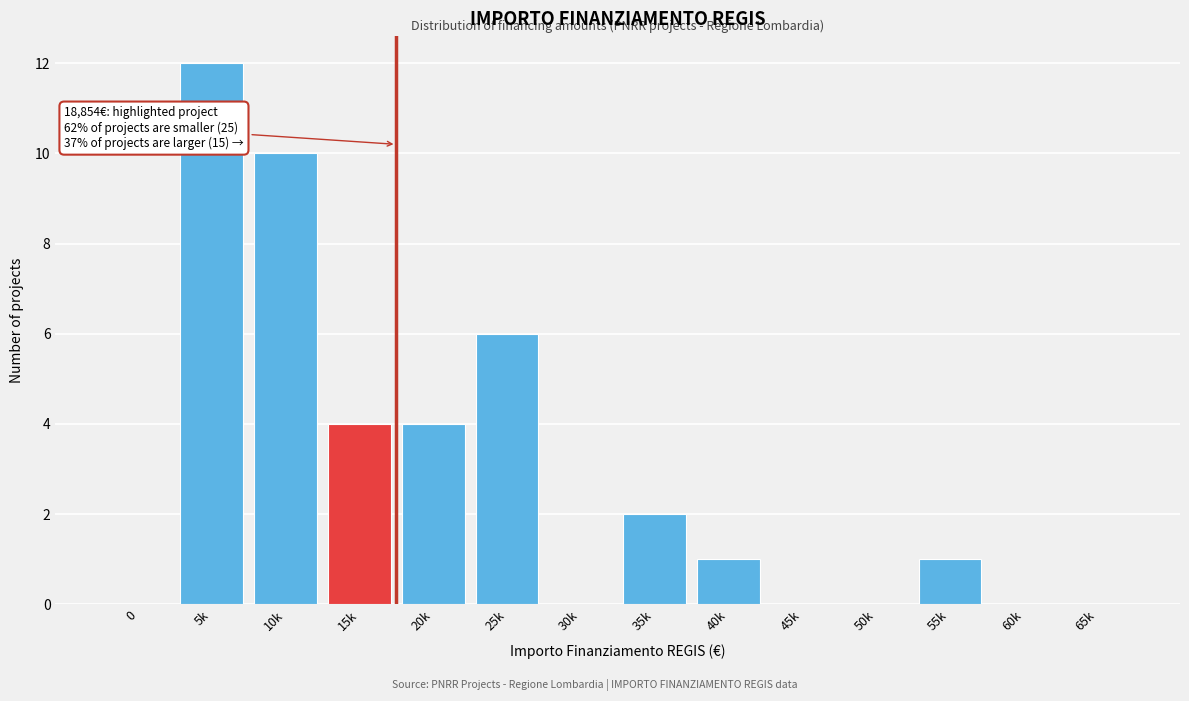

Reading left to right, what are all the values shown in this chart?

0=0	5k=12	10k=10	15k=4	20k=4	25k=6	30k=0	35k=2	40k=1	45k=0	50k=0	55k=1	60k=0	65k=0